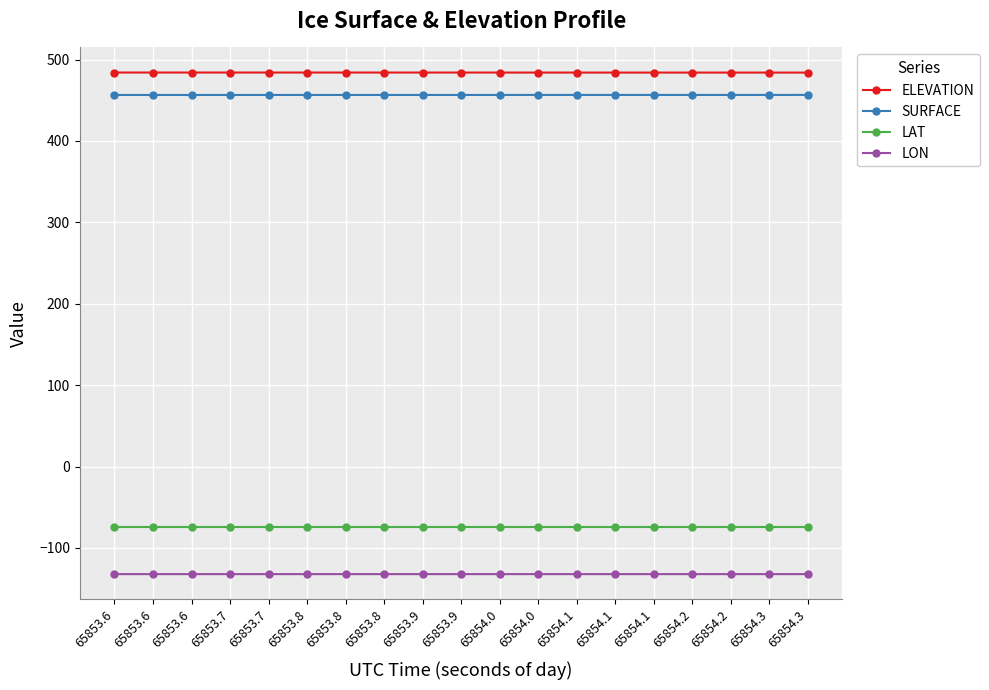

What are all the series names shown in the legend?

ELEVATION, SURFACE, LAT, LON